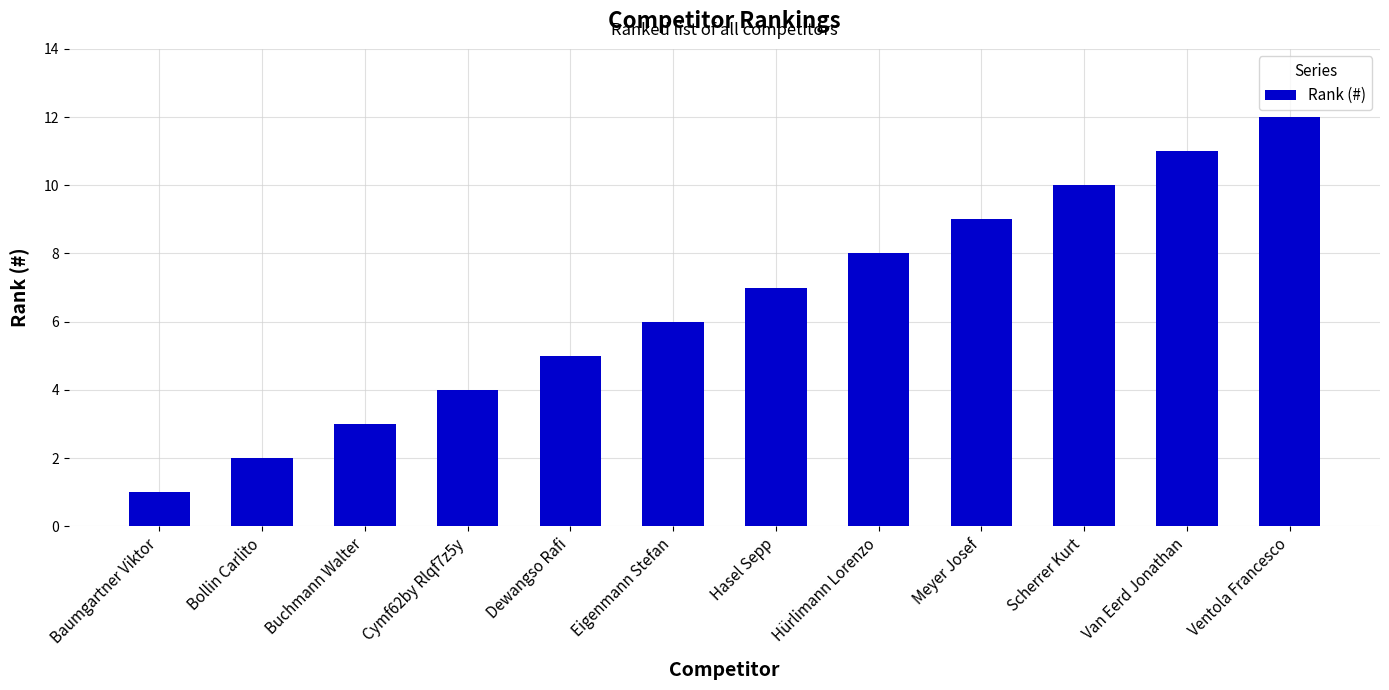

What is the sum of all values?

78